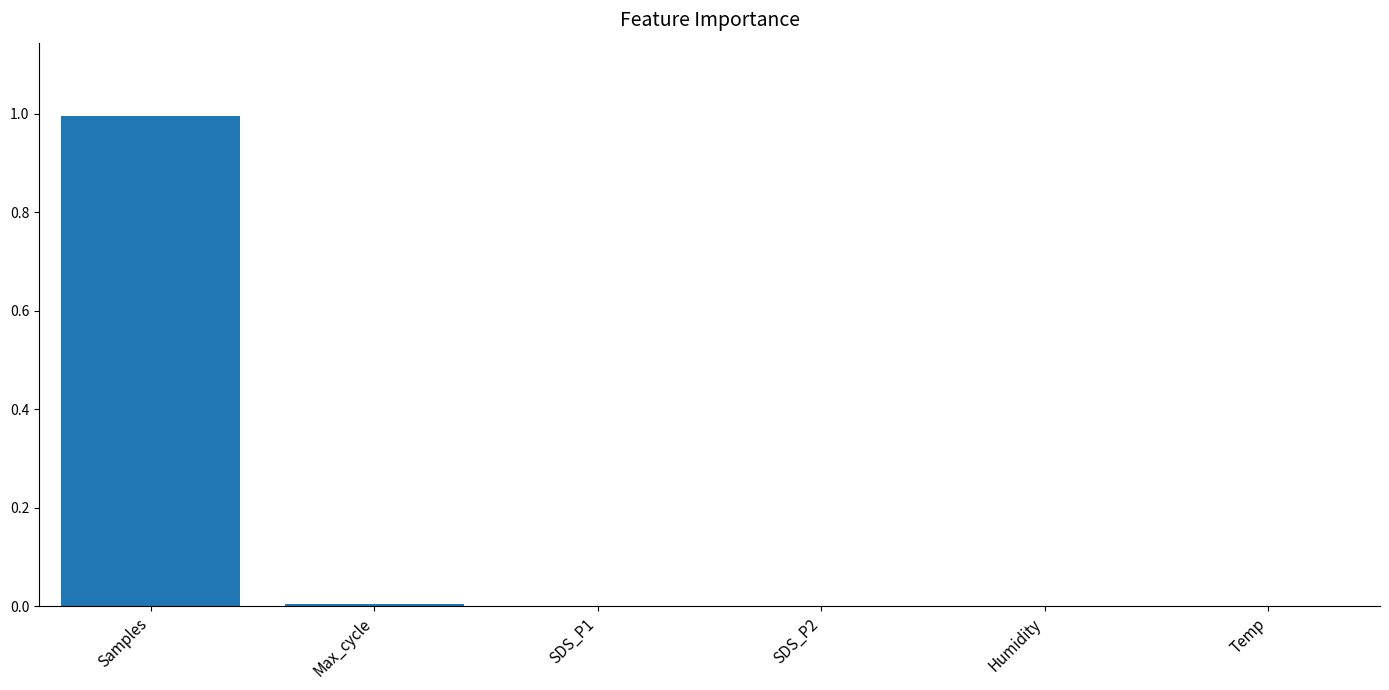

True or false: the data shows 0.7 at Samples.

False